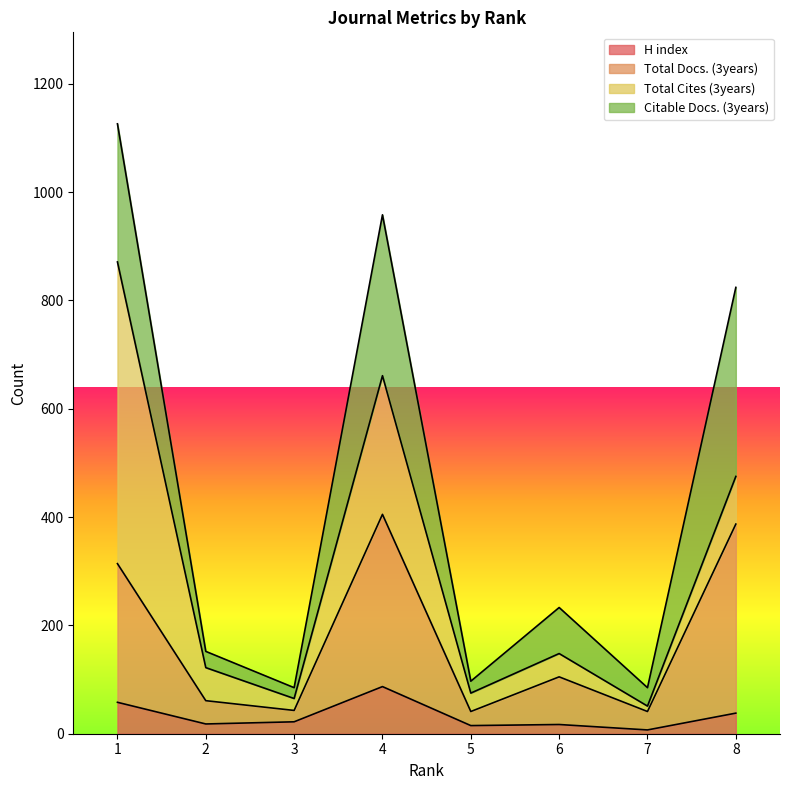

True or false: H index and Total Docs. (3years) cross at least once.

False